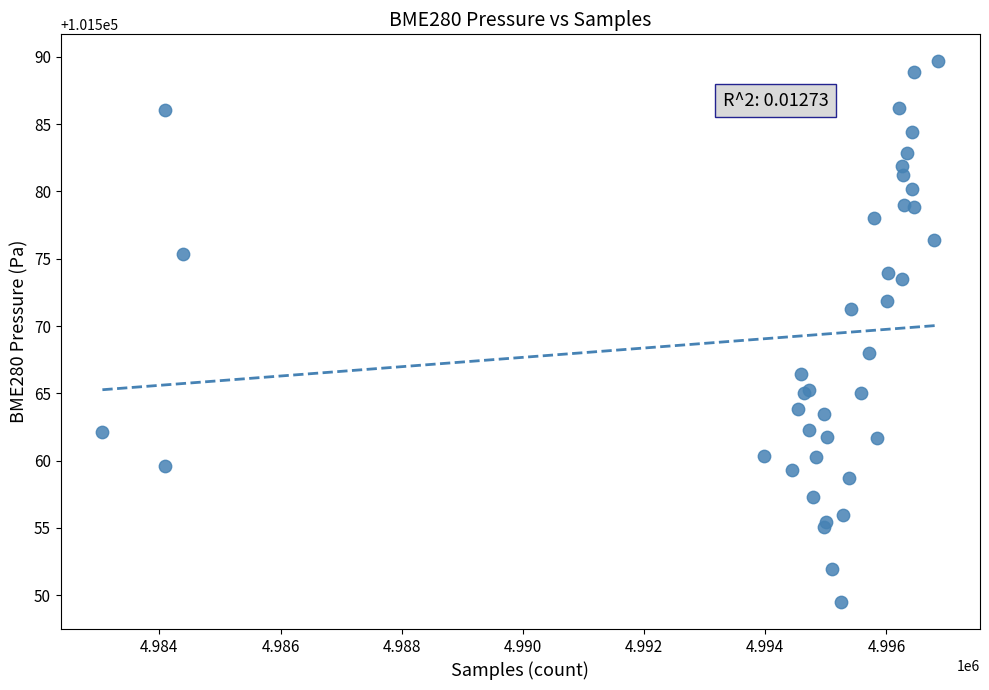

What Y value in the scatter plot is closest to 101569?

101568.0